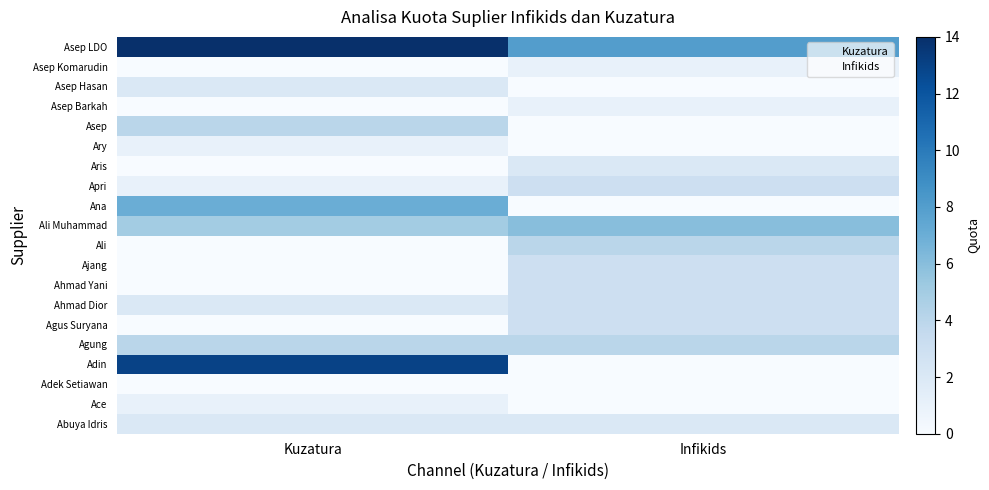

Reading right to left, extract all data points from this chart.

Abuya Idris: 2	2
Ace: 0	1
Adek Setiawan: 0	0
Adin: 0	13
Agung: 4	4
Agus Suryana: 3	0
Ahmad Dior: 3	2
Ahmad Yani: 3	0
Ajang: 3	0
Ali: 4	0
Ali Muhammad: 6	5
Ana: 0	7
Apri: 3	1
Aris: 2	0
Ary: 0	1
Asep: 0	4
Asep Barkah: 1	0
Asep Hasan: 0	2
Asep Komarudin: 1	0
Asep LDO: 8	14